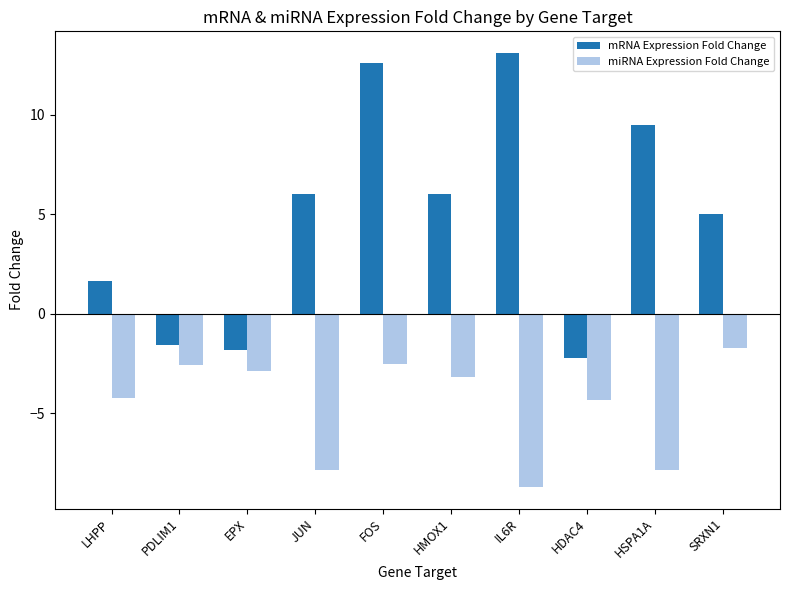

Between PDLIM1 and FOS, which series saw the biggest shift?

mRNA Expression Fold Change